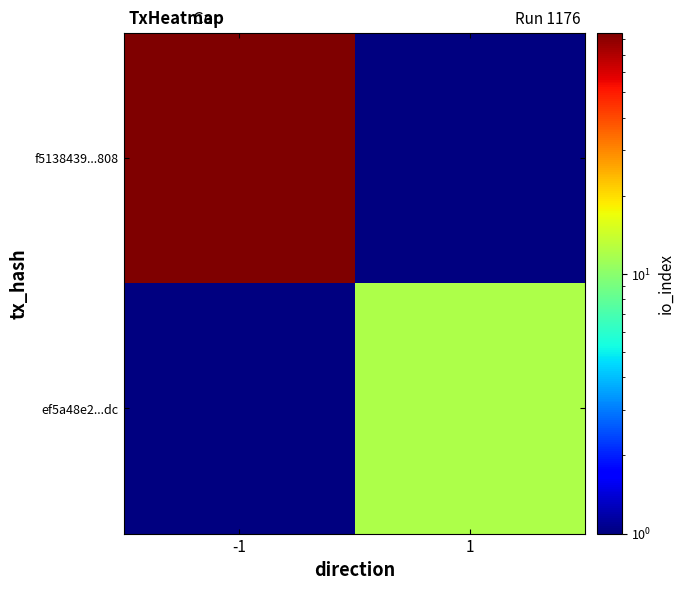

How many data points does each series have?

2